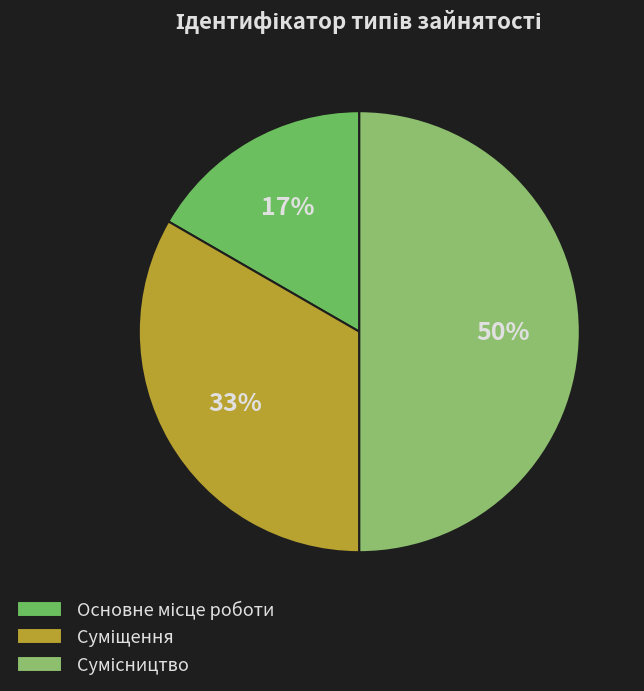

True or false: Суміщення accounts for 33% of the total.

True